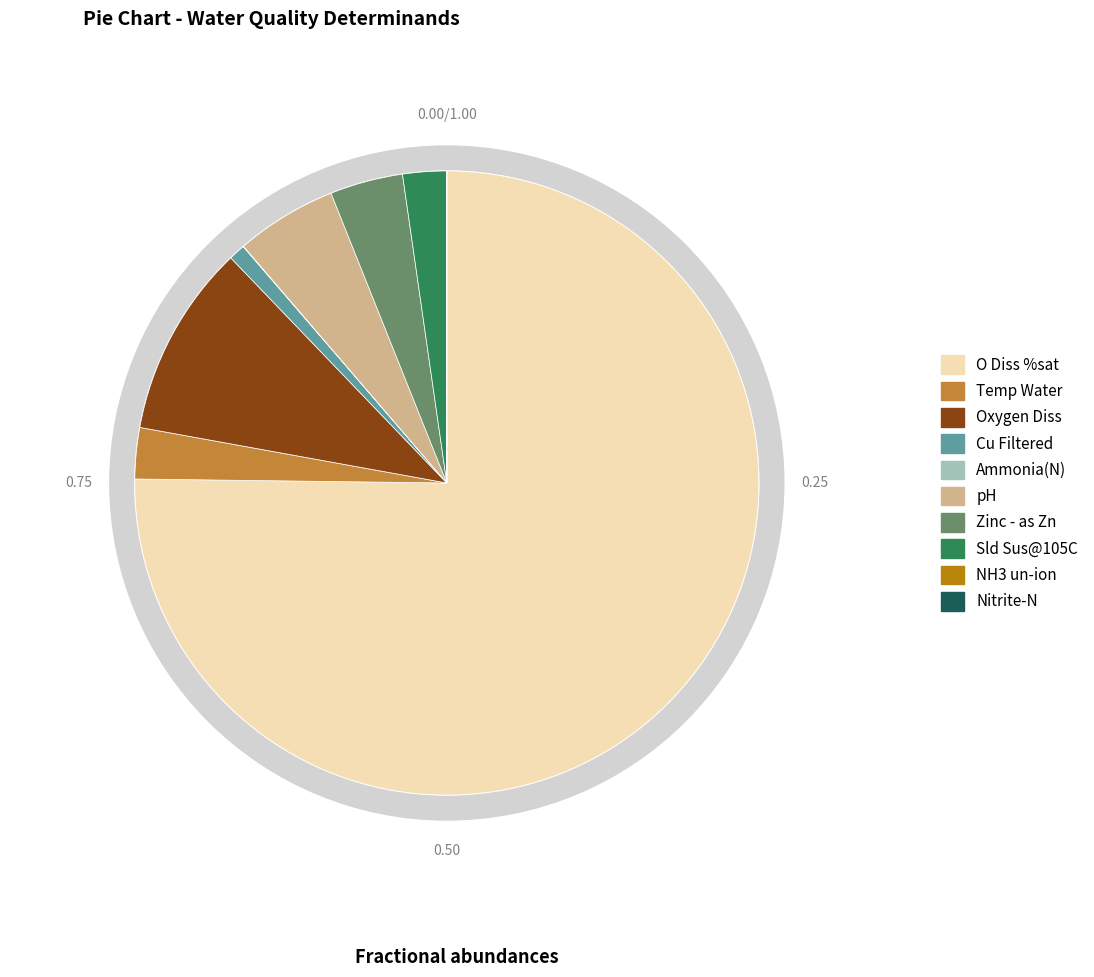

Rank the categories by value from highest to lowest.

O Diss %sat, Oxygen Diss, pH, Zinc - as Zn, Temp Water, Sld Sus@105C, Cu Filtered, Ammonia(N), Nitrite-N, NH3 un-ion